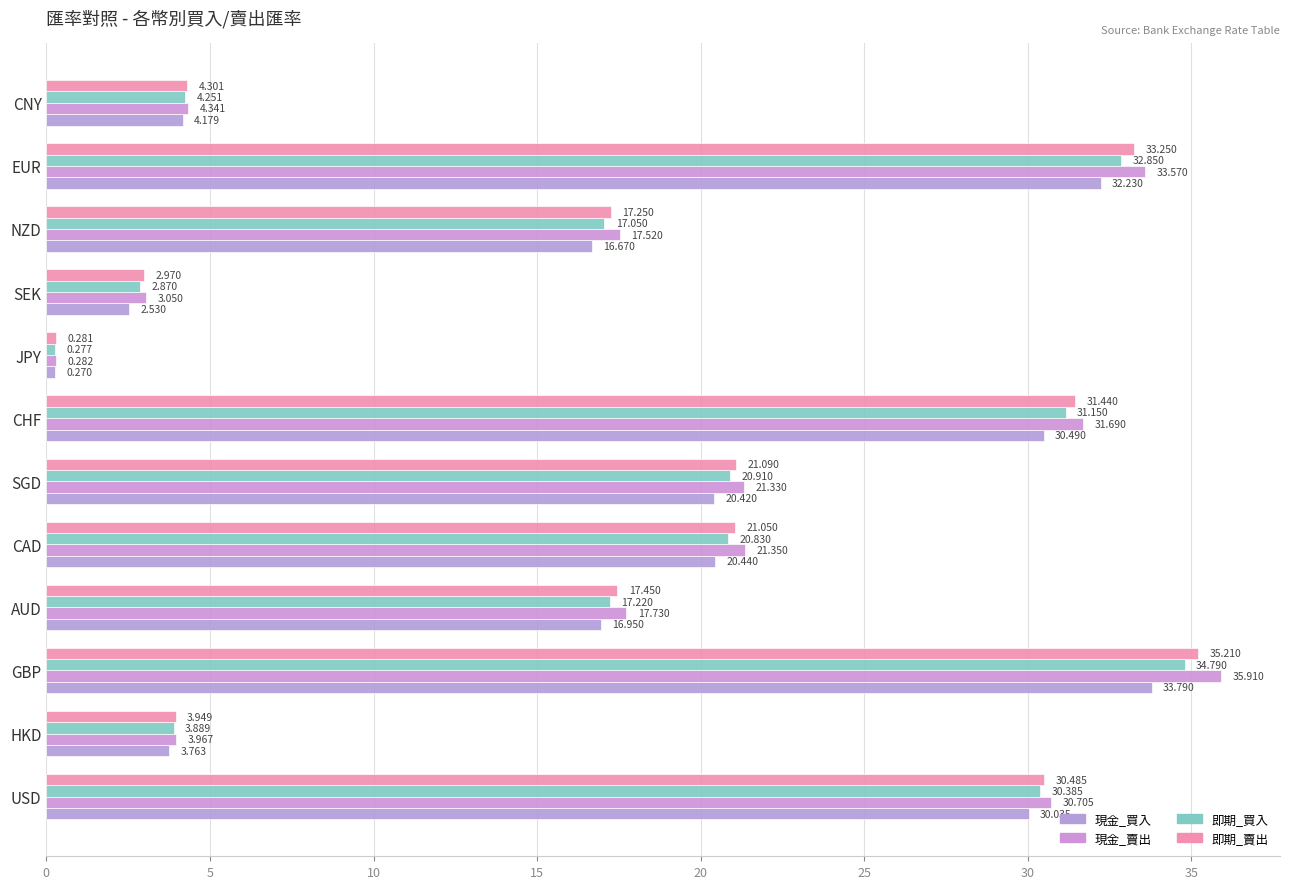

What is the maximum value for 即期_賣出?

35.2